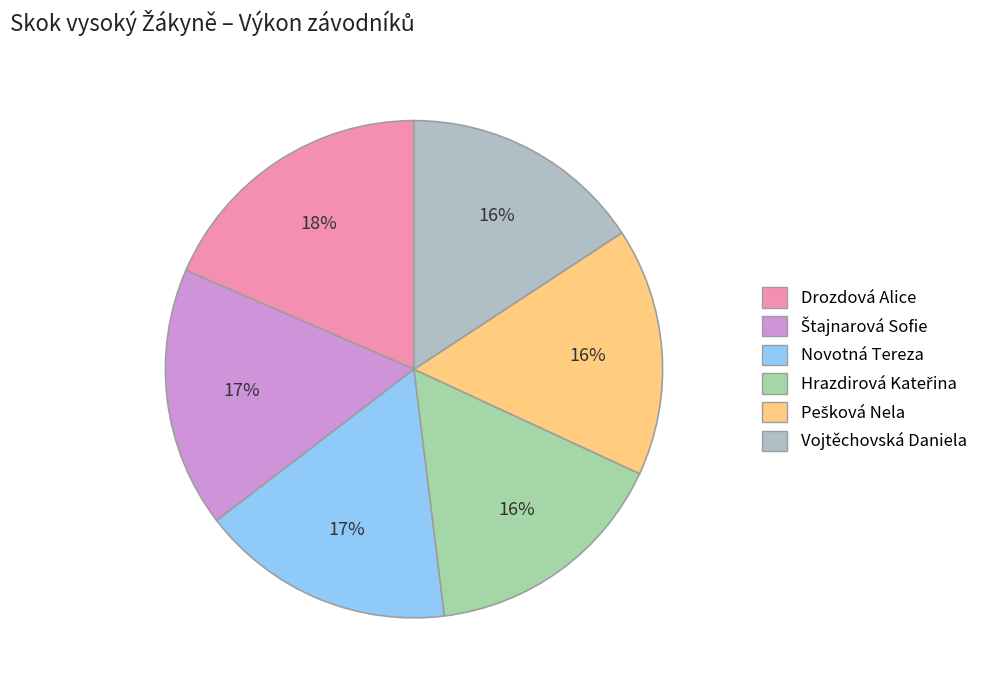

What is the total percentage of Hrazdirová Kateřina and Vojtěchovská Daniela?

31.9%